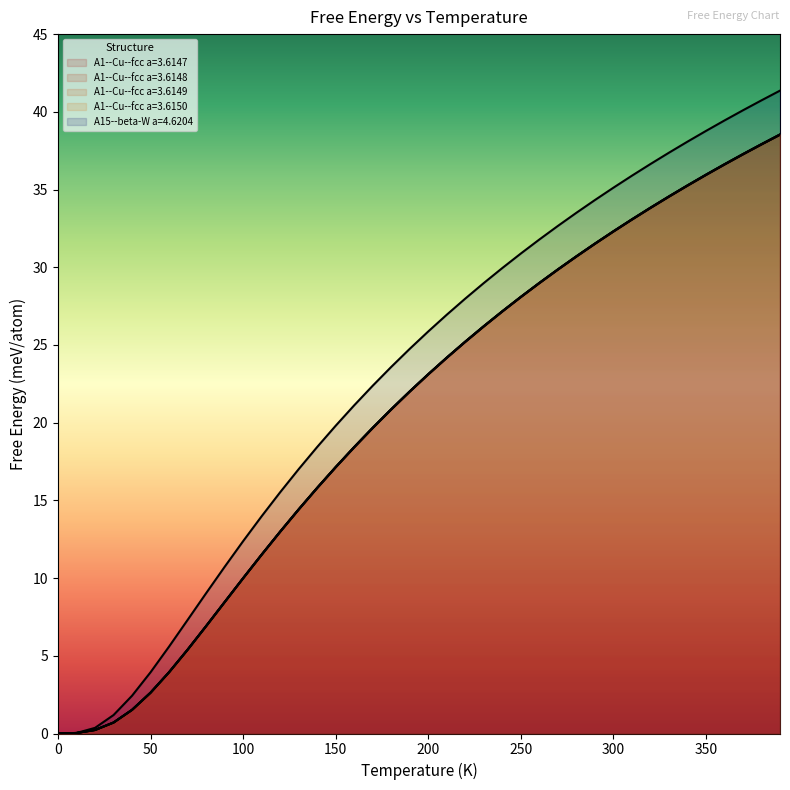

Which series has the largest total across all categories?

A15--beta-W a=4.6204